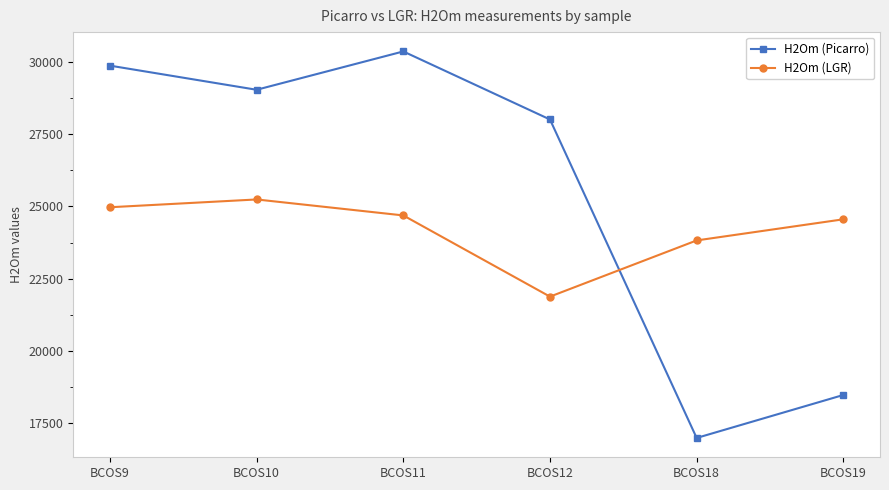

How many series are shown in this chart?

2